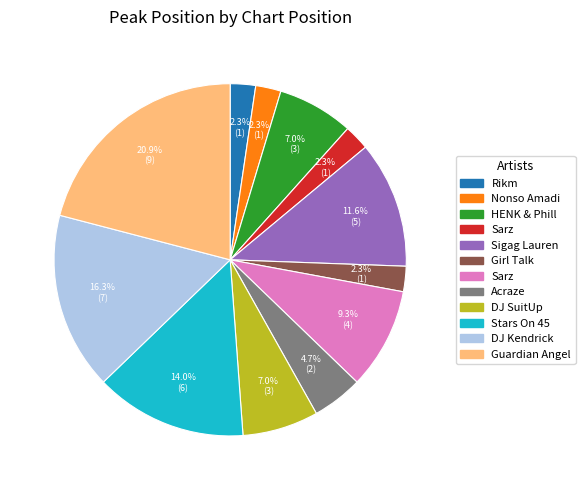

How many segments does this pie chart have?

12